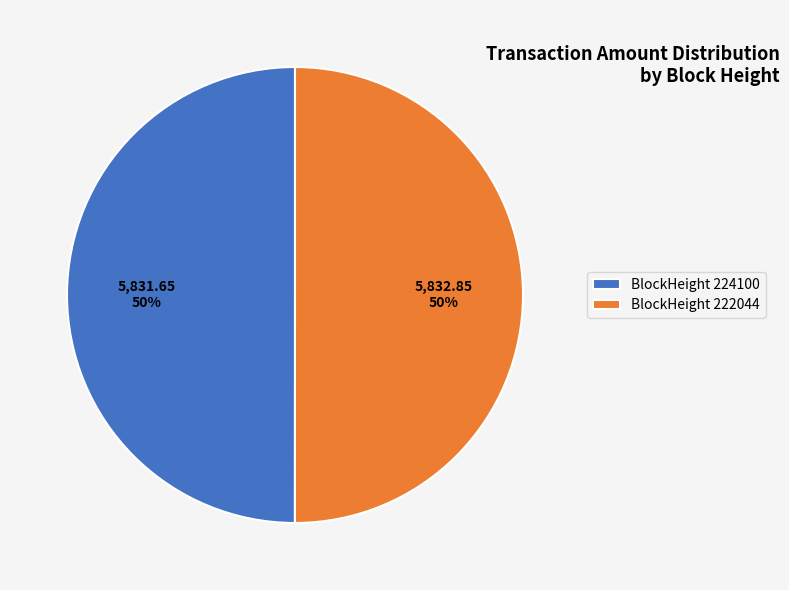

What is the ratio of the value at BlockHeight 222044 to the value at BlockHeight 224100?

1.0